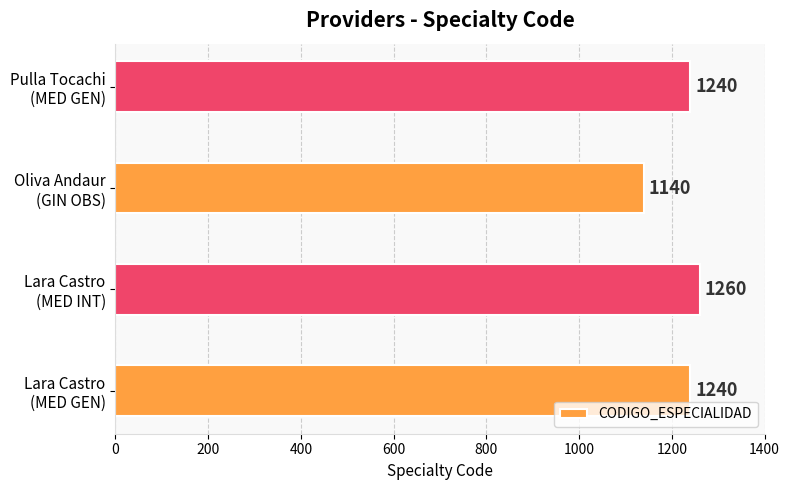

What is the minimum value shown in the chart?

1140